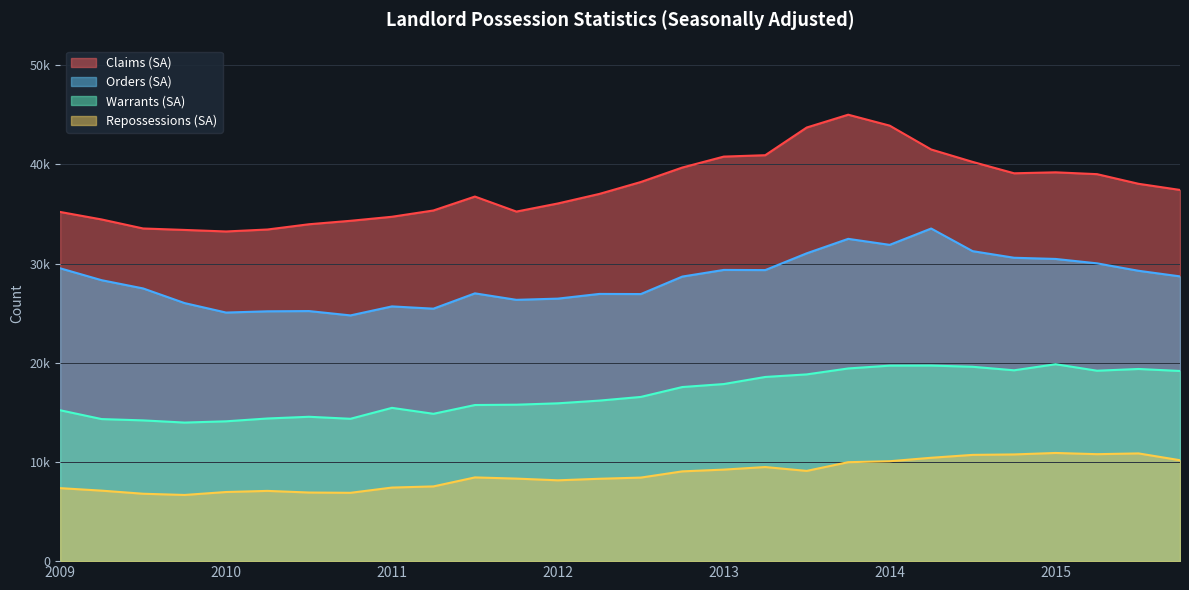

How many series are shown in this chart?

4